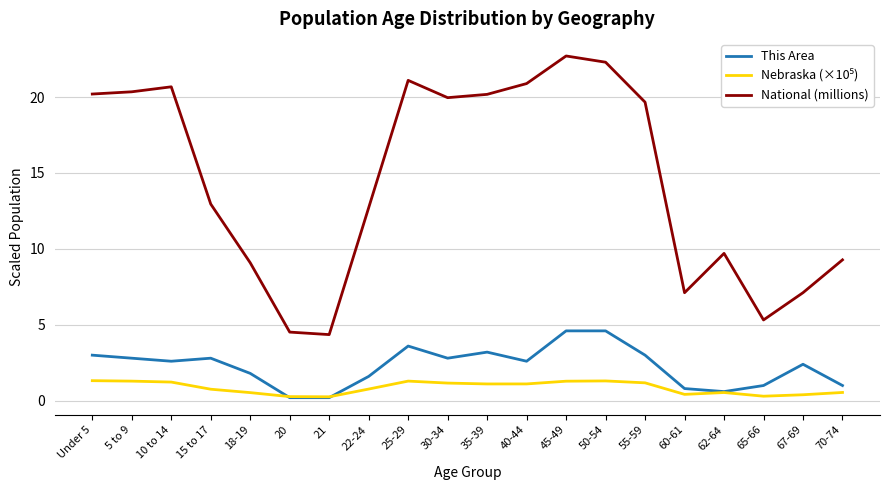

What is the highest value of the This Area series?

4.6